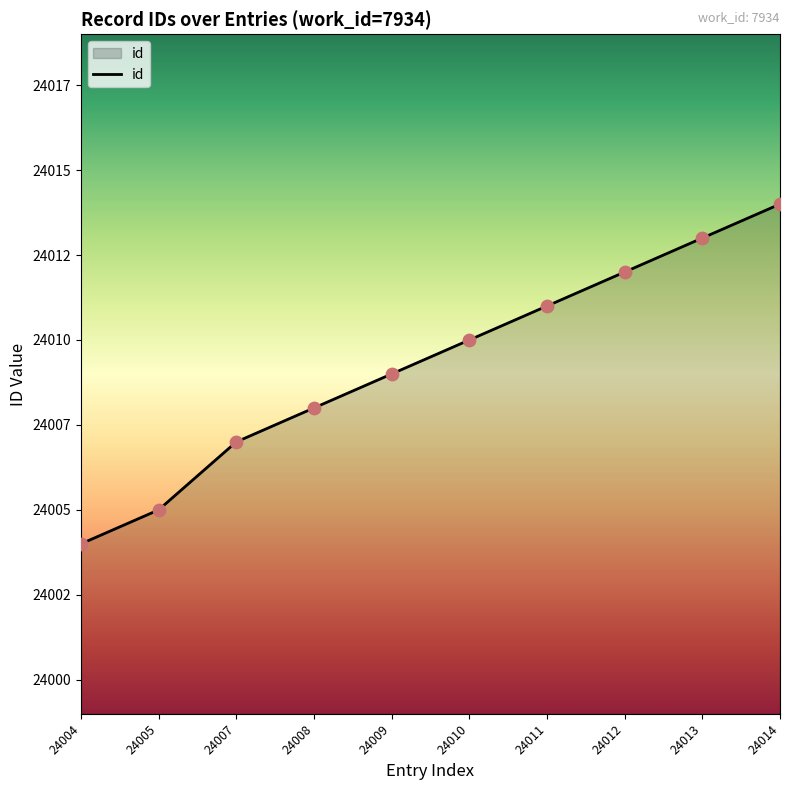

Between 24014 and 24004, which is larger?

24014